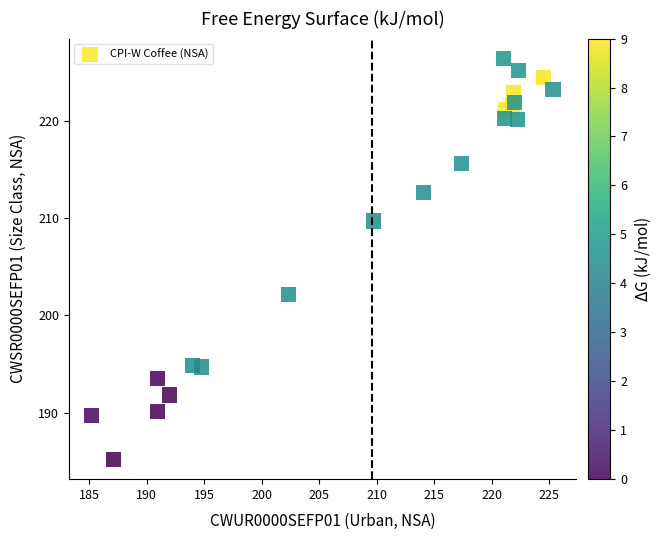

What Y value in the scatter plot is closest to 205?

202.1